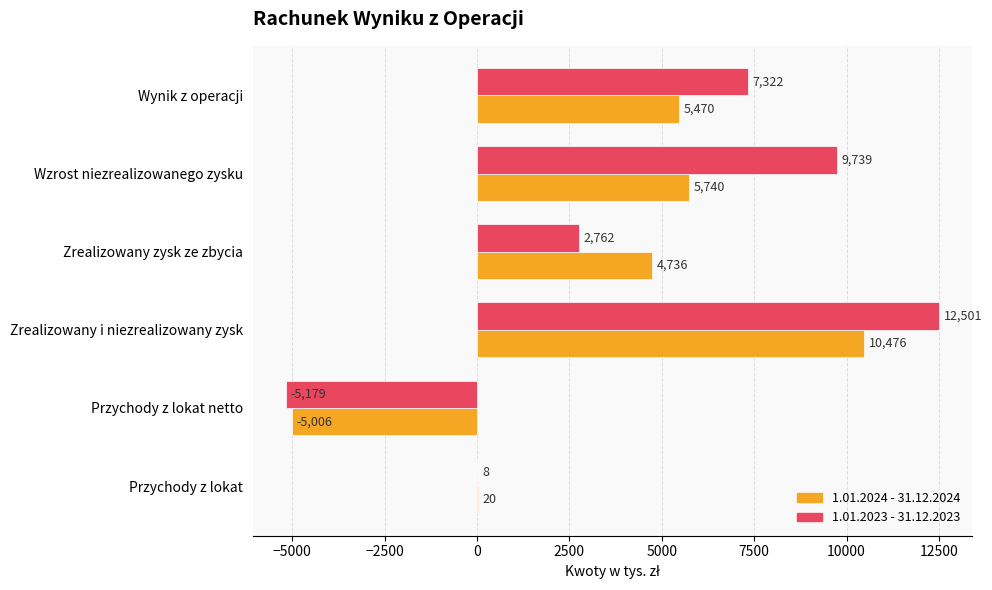

What is the sum of all 1.01.2023 - 31.12.2023 values?

27153